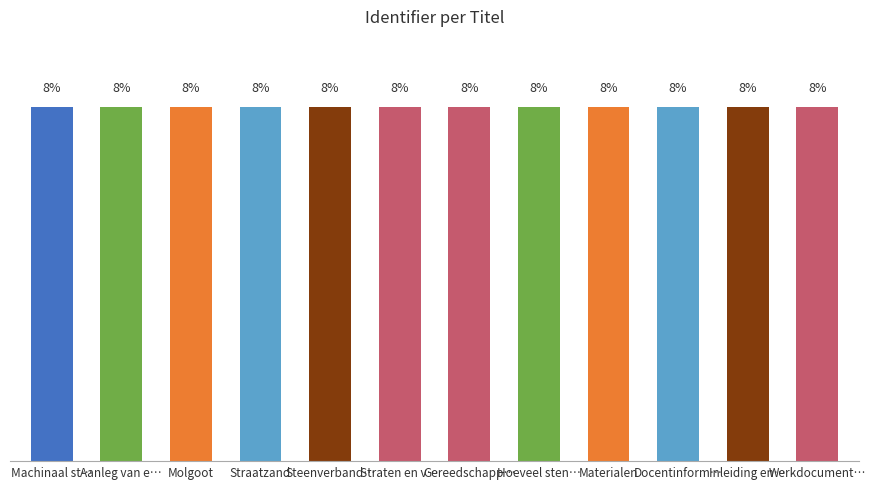

Is it true that the value at Straten en v… is 8.3?

True